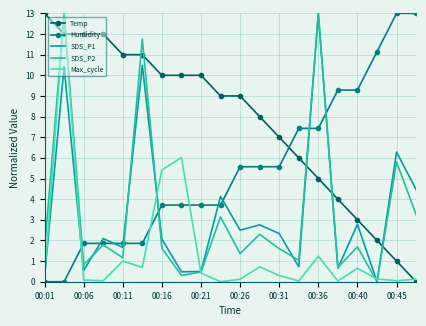

Which series has the largest total across all categories?

Temp